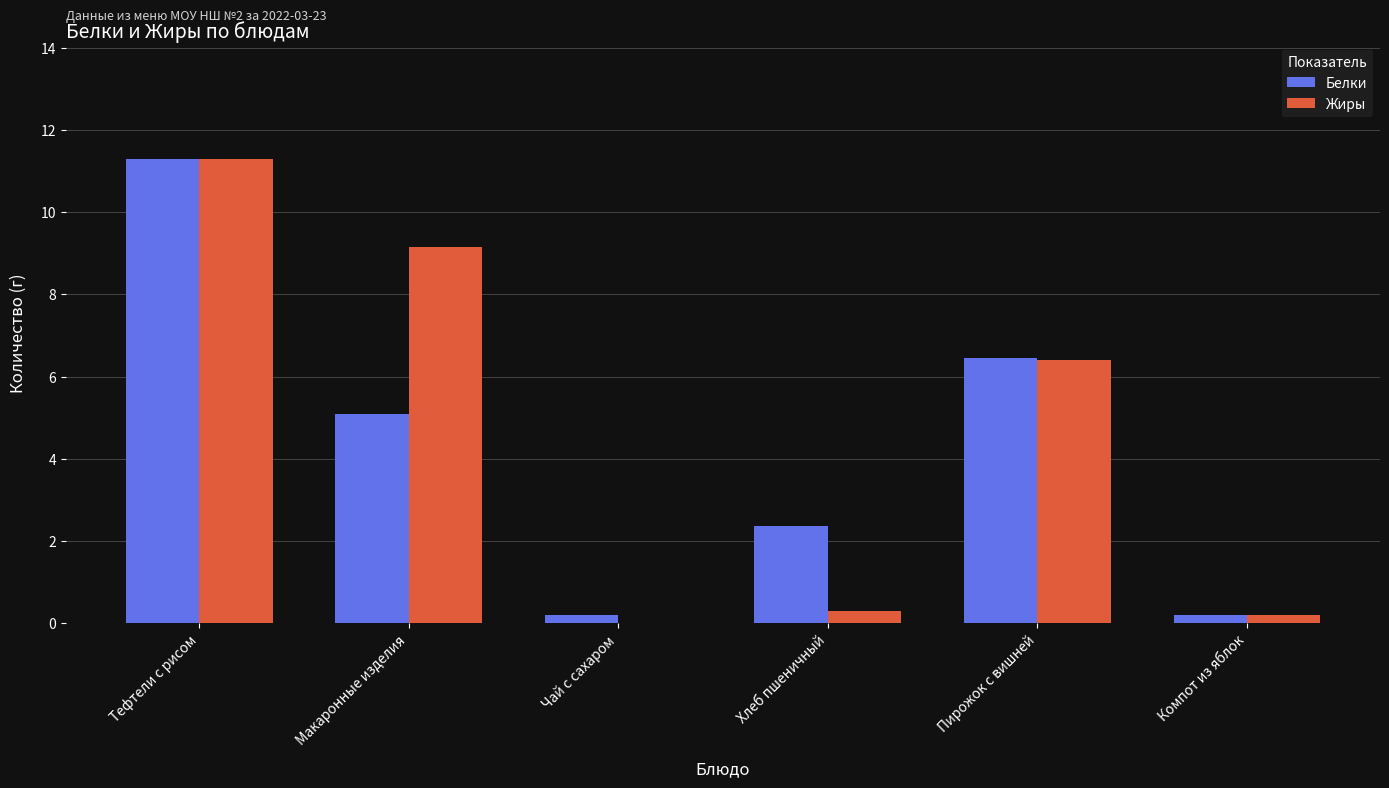

True or false: Жиры has a value of 4.5 at Пирожок с вишней.

False